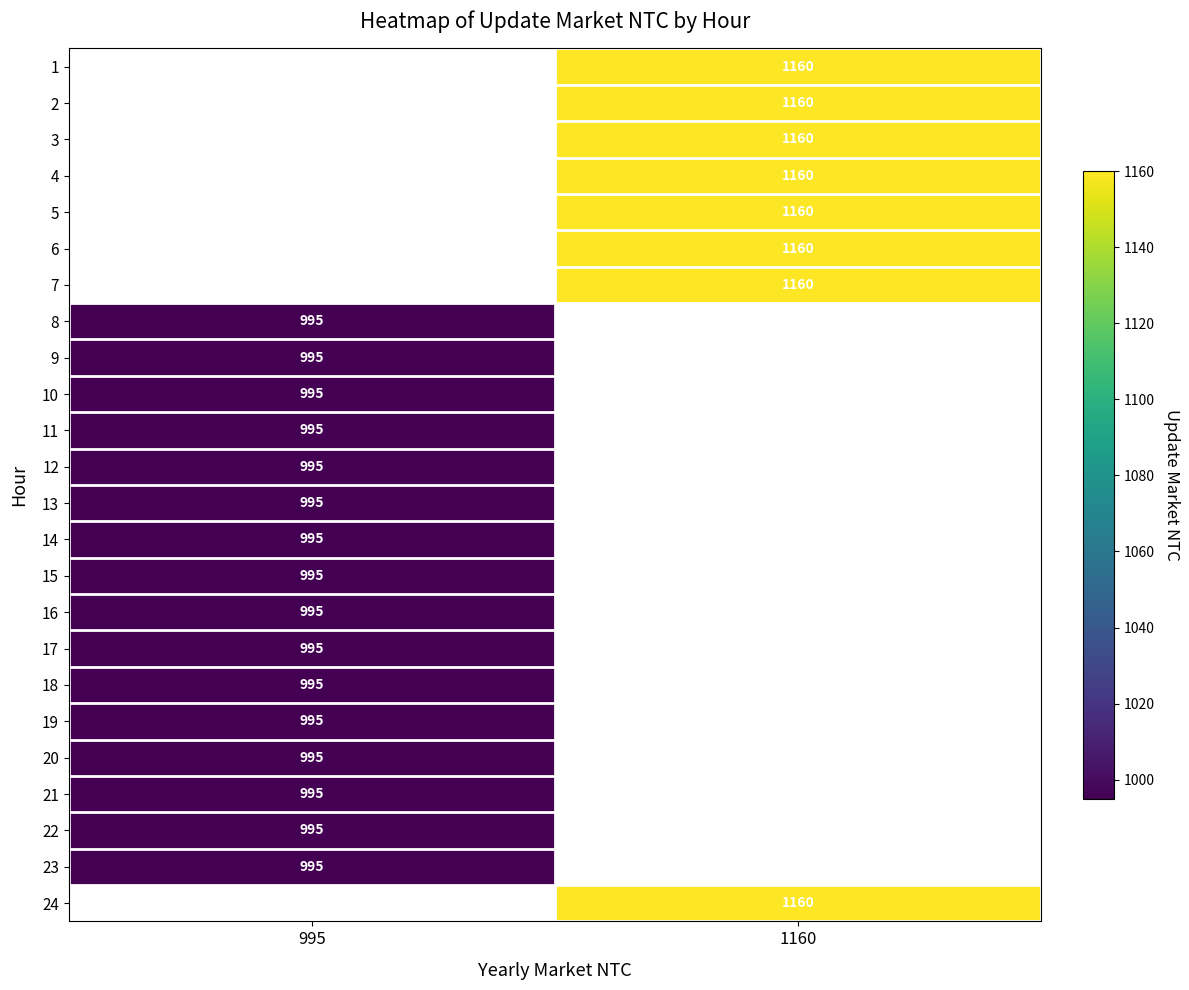

The 3 series shows 1853 at 1160. True or false?

False